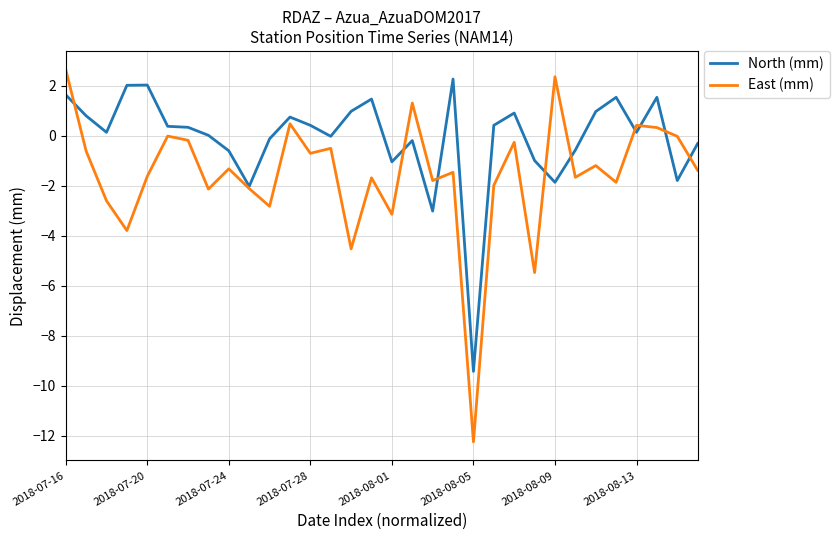

List the series in order of their overall mean, highest first.

North (mm), East (mm)